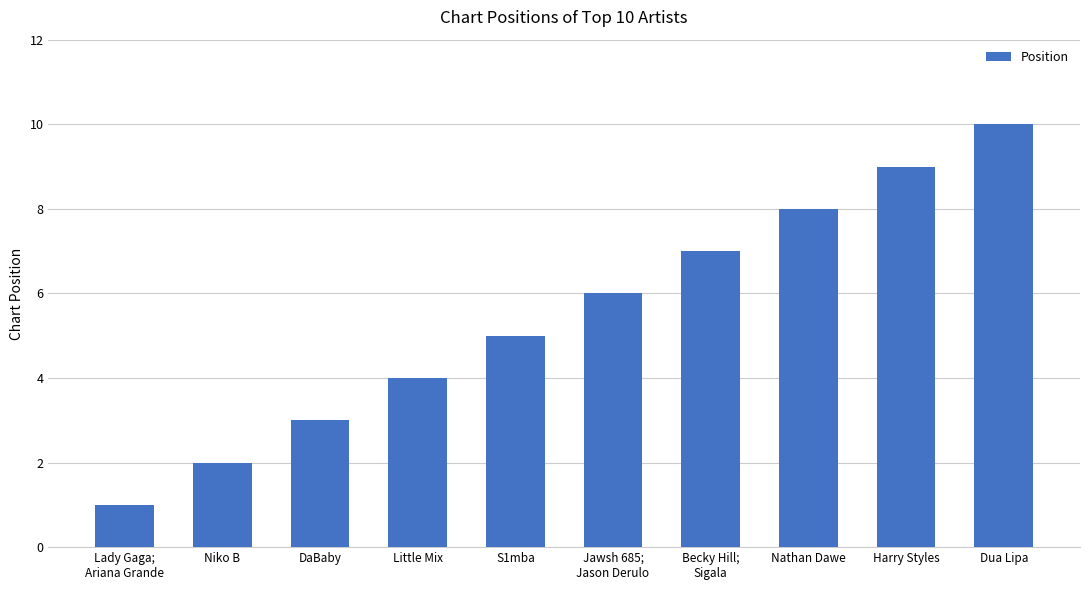

What is the sum of all values?

55